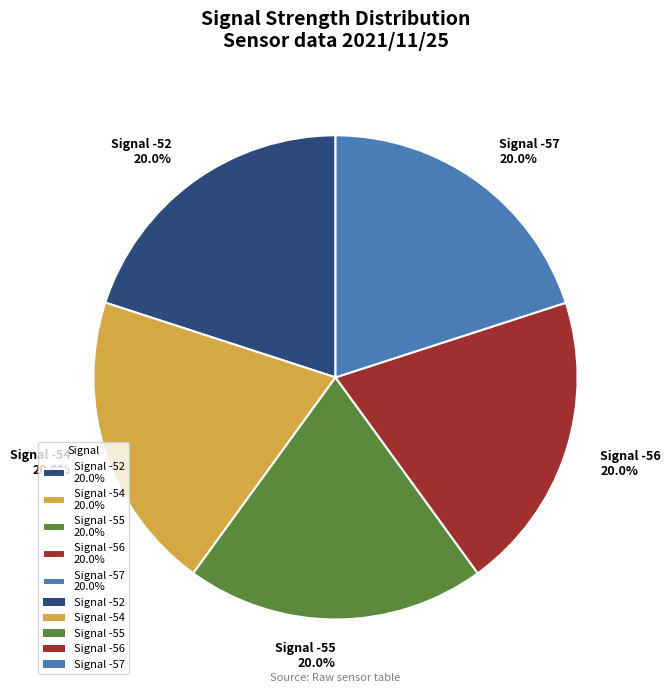

What is the ratio of the value at Signal -56 20.0% to the value at Signal -57 20.0%?

1.0